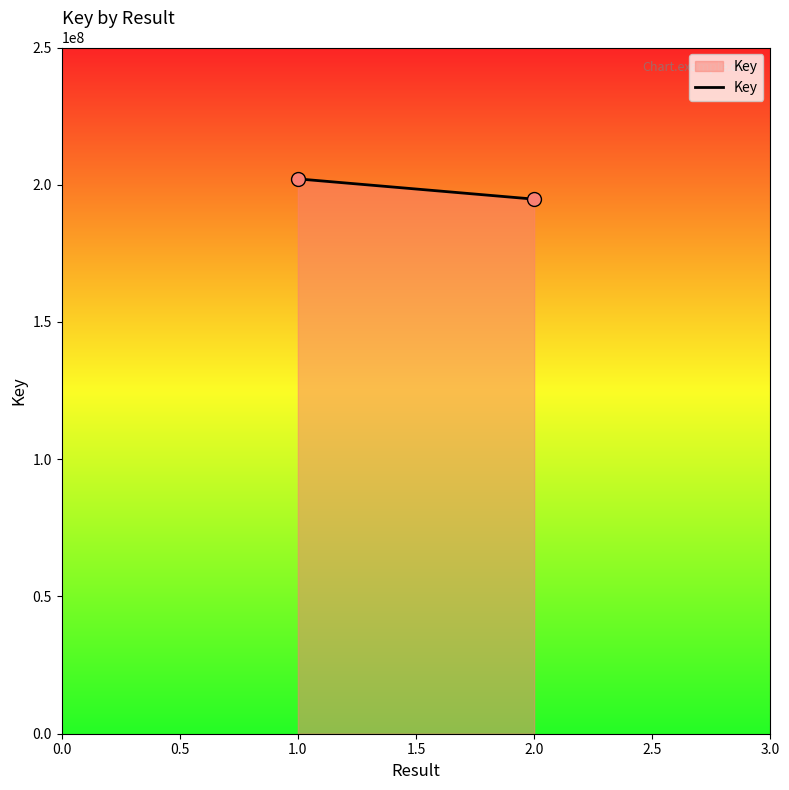

What is the value of the 1st point from the left?

202135524